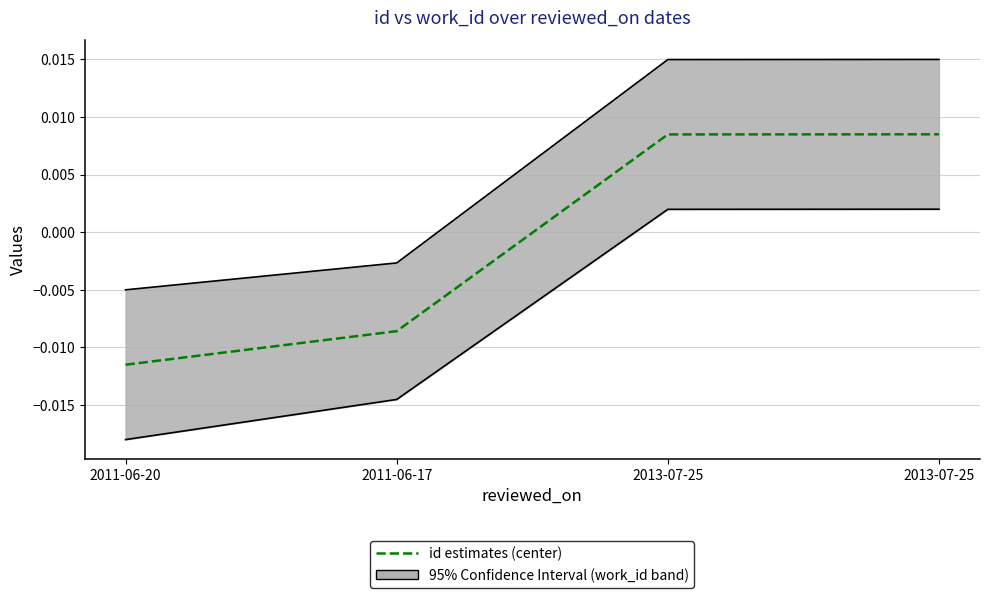

How many lines are shown in the chart?

1